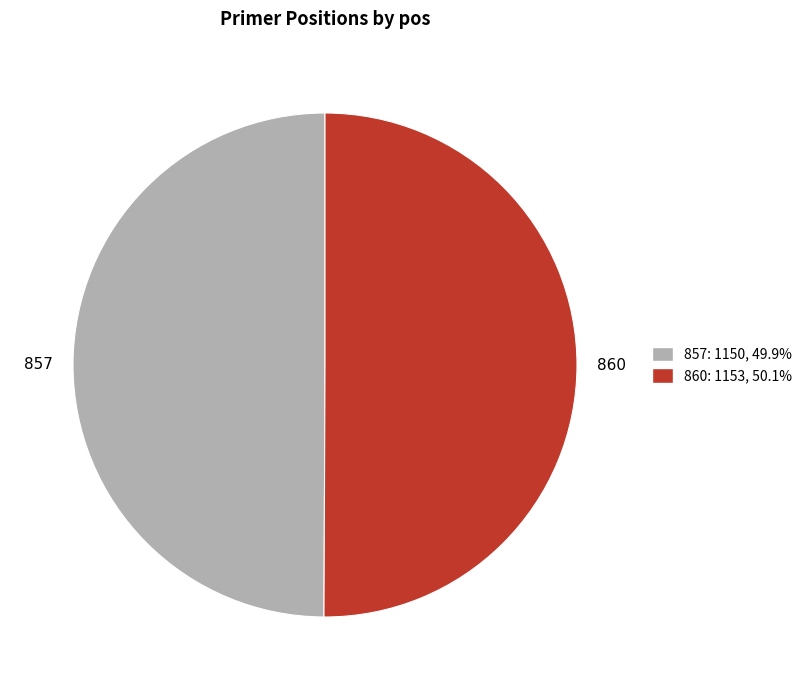

What is the ratio of the value at 857 to the value at 860?

1.0